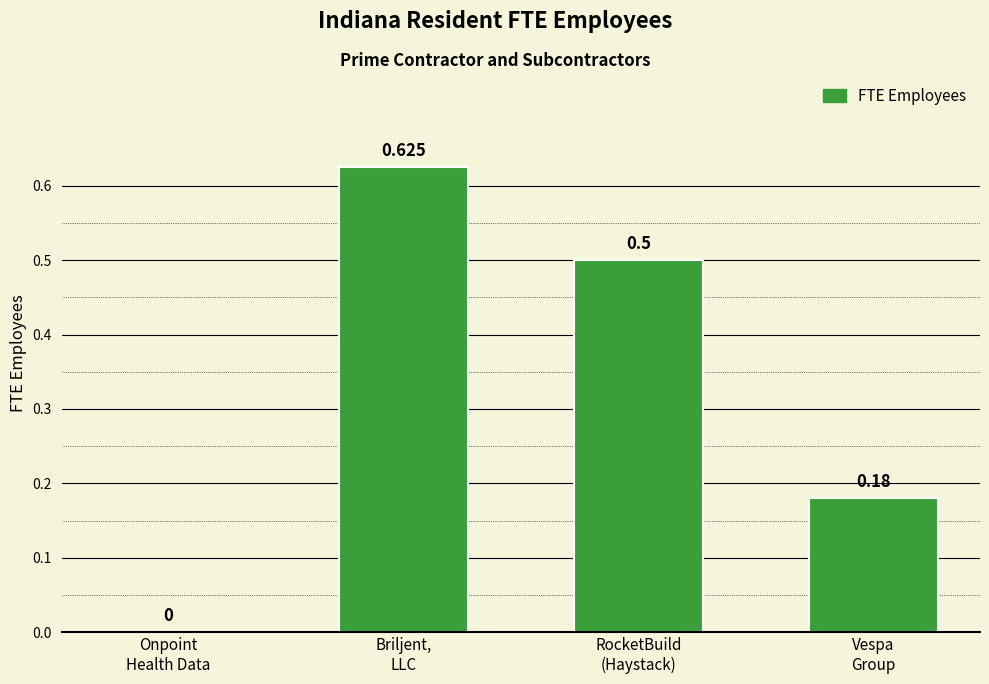

What is the change in value from RocketBuild
(Haystack) to Vespa
Group?

-0.3